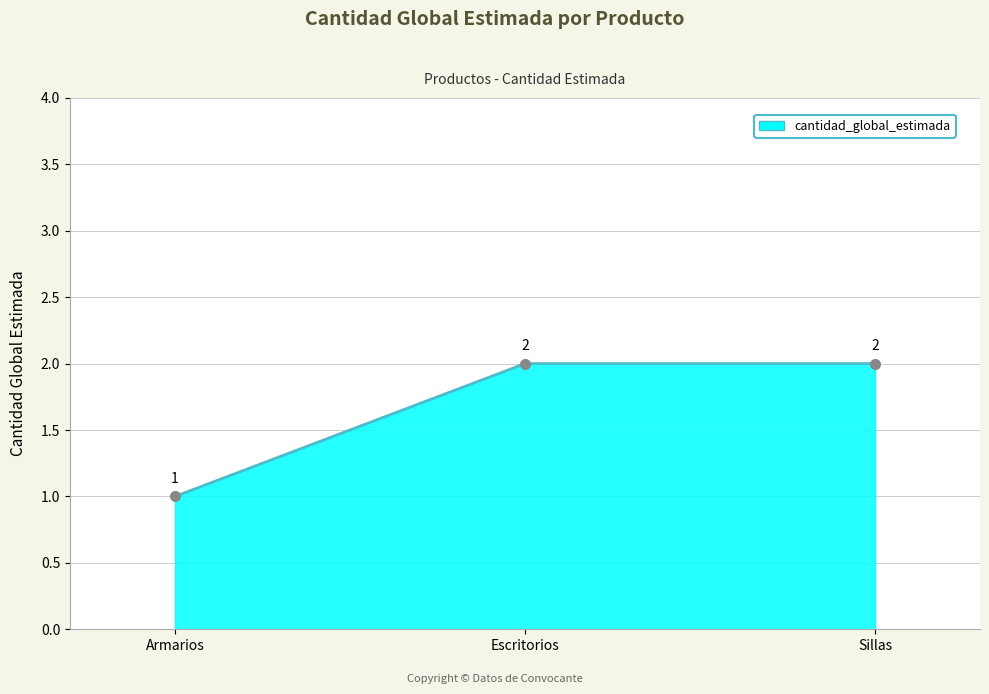

How many values are between 1 and 2?

3